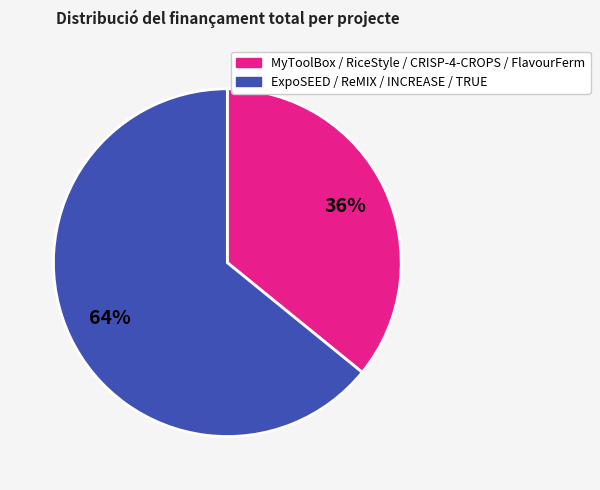

How many slices are in this pie chart?

2